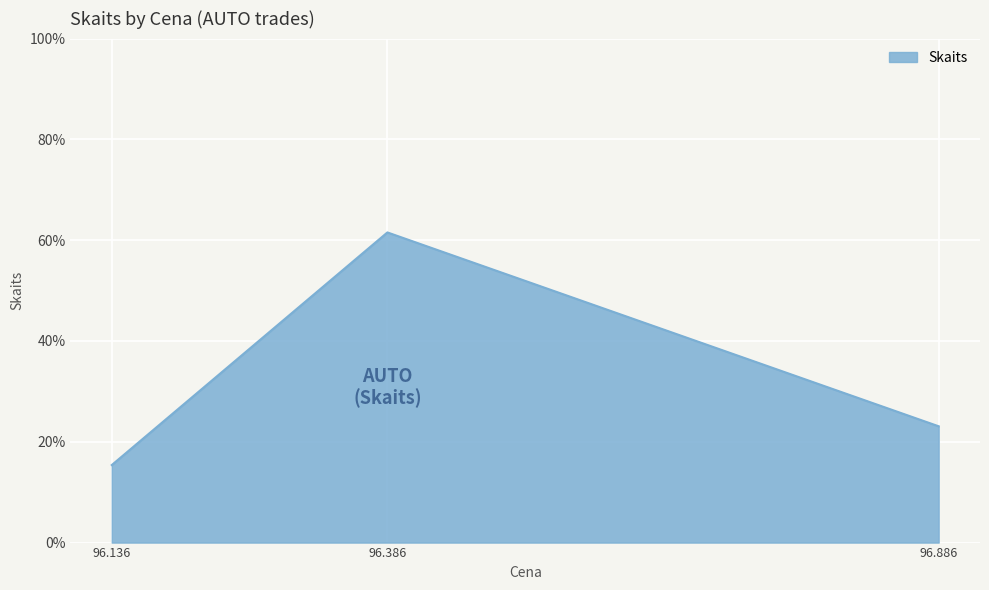

What is the smallest value displayed?

15.4